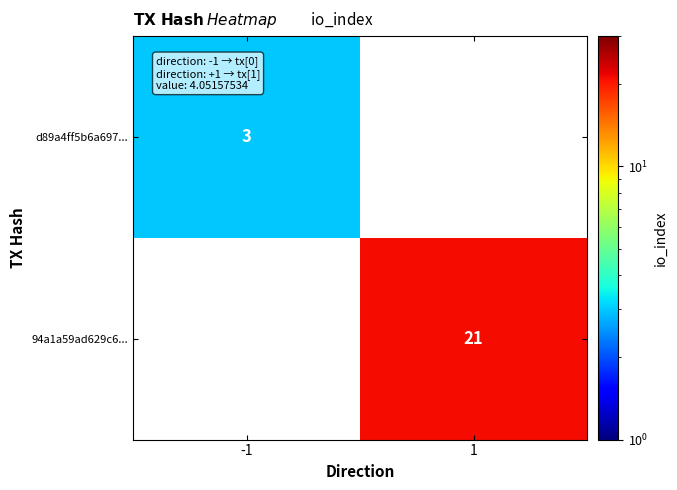

The 94a1a59ad629c6... series shows 21 at 1. True or false?

True